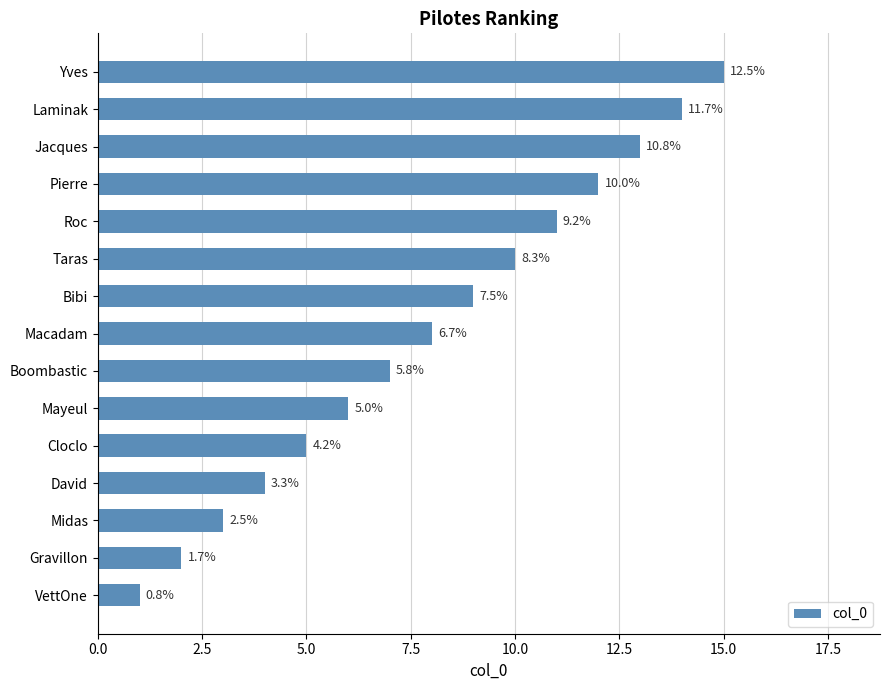

Does the chart contain any negative values?

No